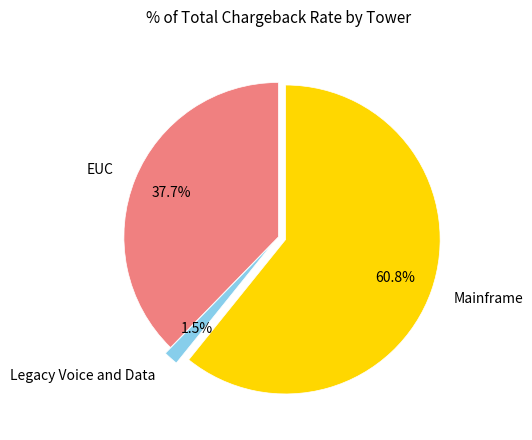

Is the sum of Mainframe and EUC greater than half?

Yes